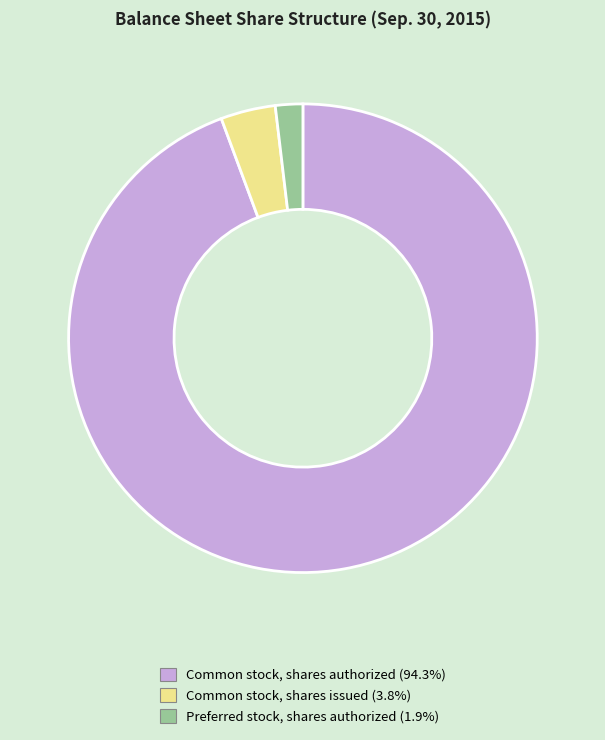

Does Common stock, shares authorized represent more than half of the total?

Yes